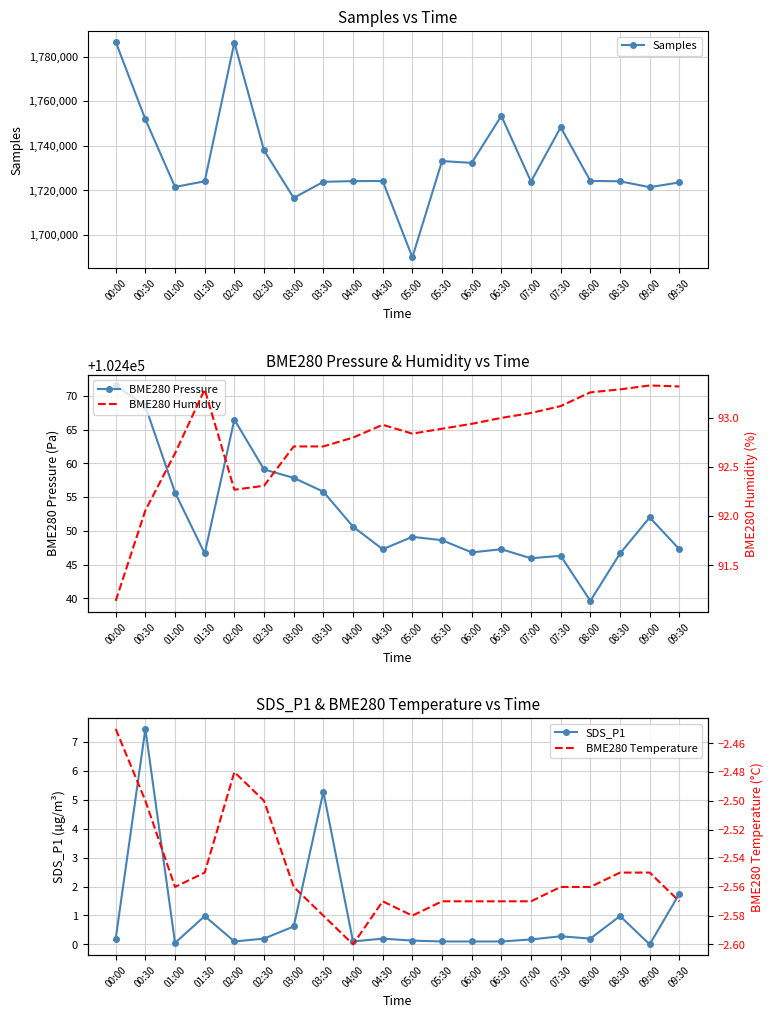

How many interior local peaks does the BME280 Humidity series have?

3